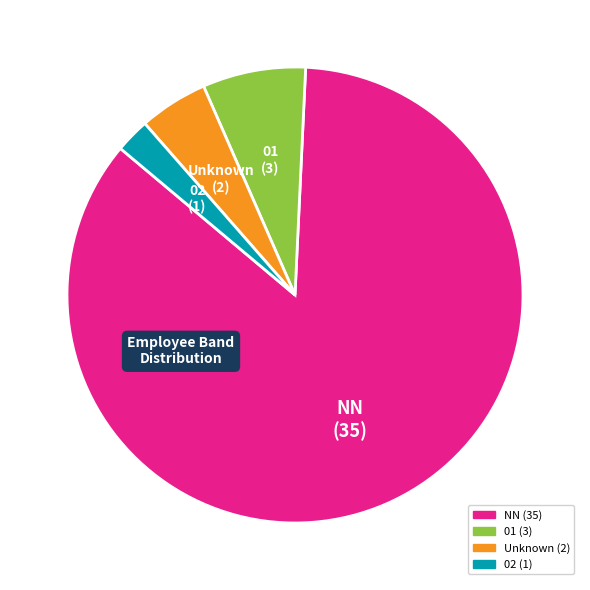

Is there a majority slice in this chart?

Yes